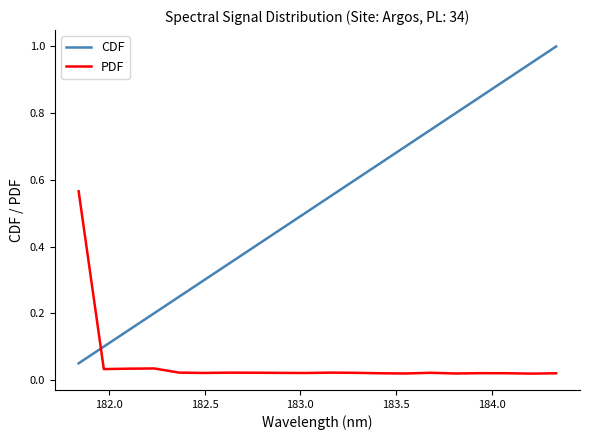

How many series are shown in this chart?

2